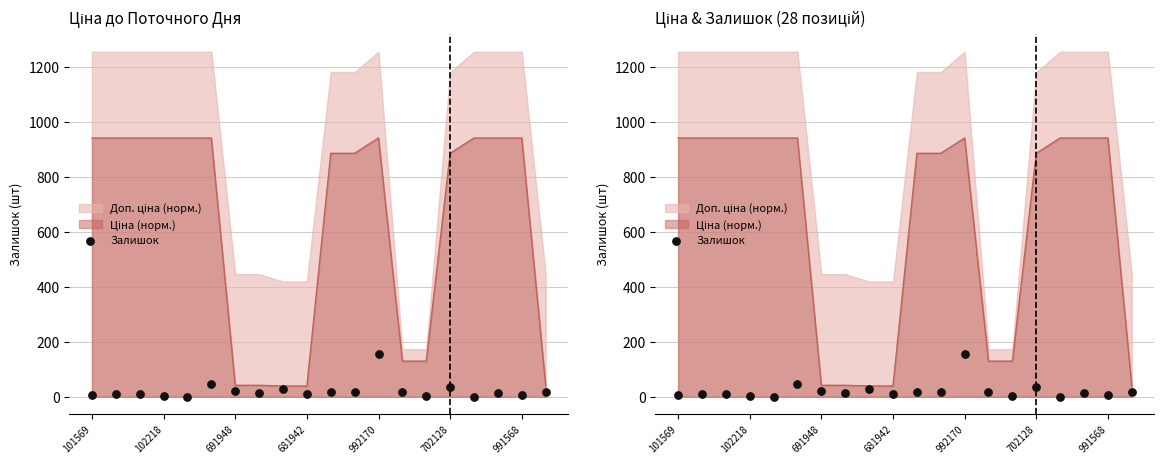

What is the ratio of the value at 14 to the value at 7?

0.3